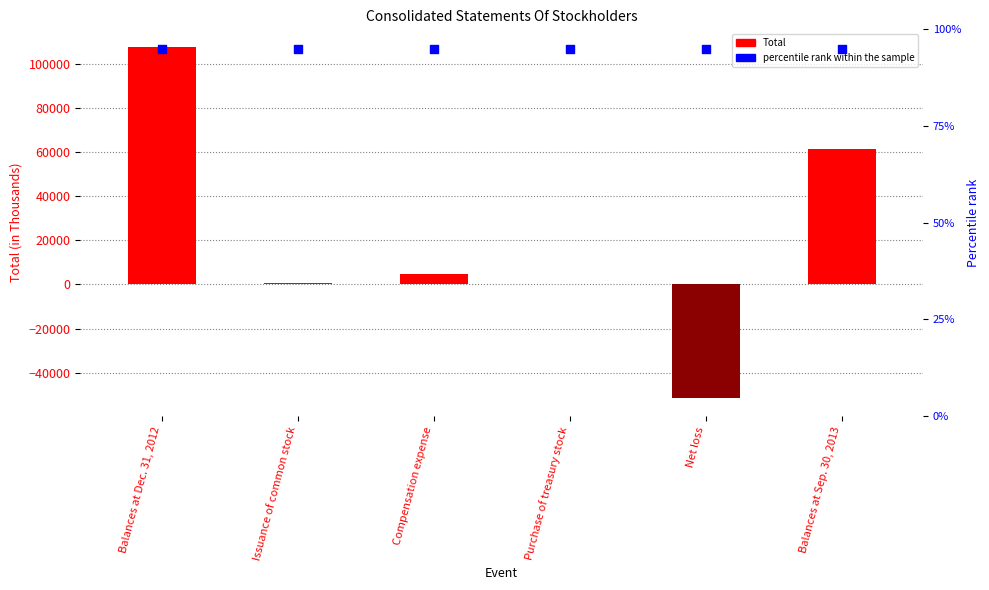

What is the total value across all series at Purchase of treasury stock?

1.8